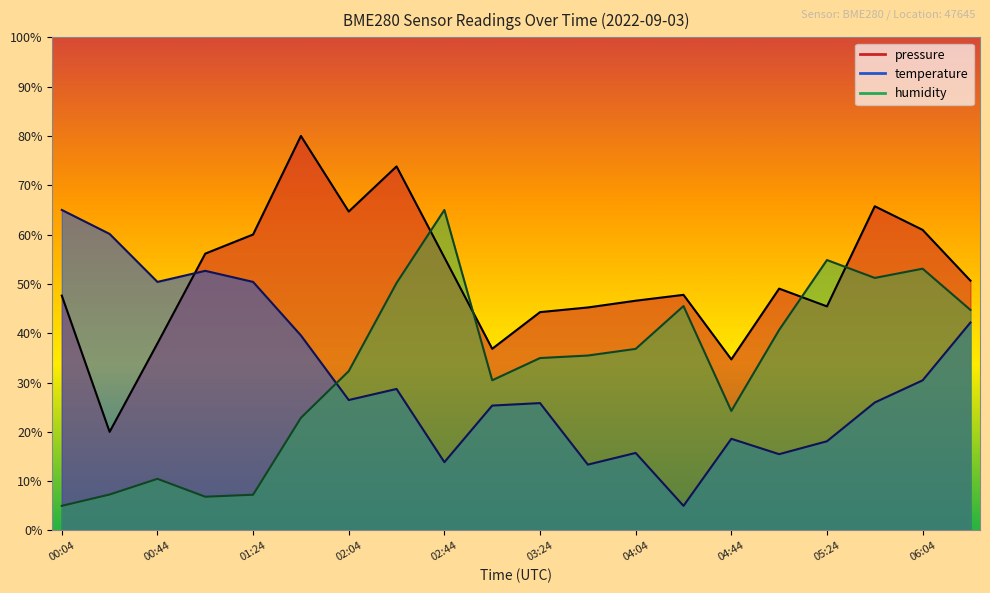

How many lines are shown in the chart?

3